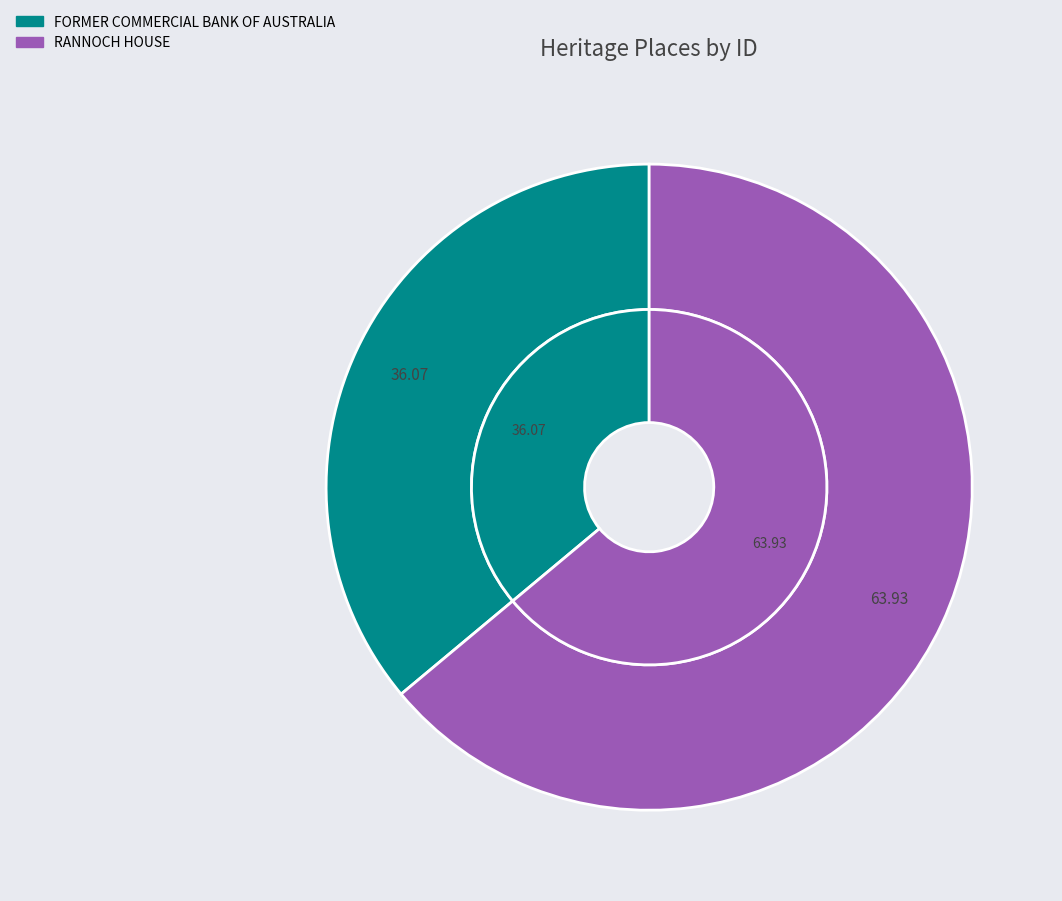

What percentage is the FORMER COMMERCIAL BANK OF AUSTRALIA slice, to the nearest percent?

36%